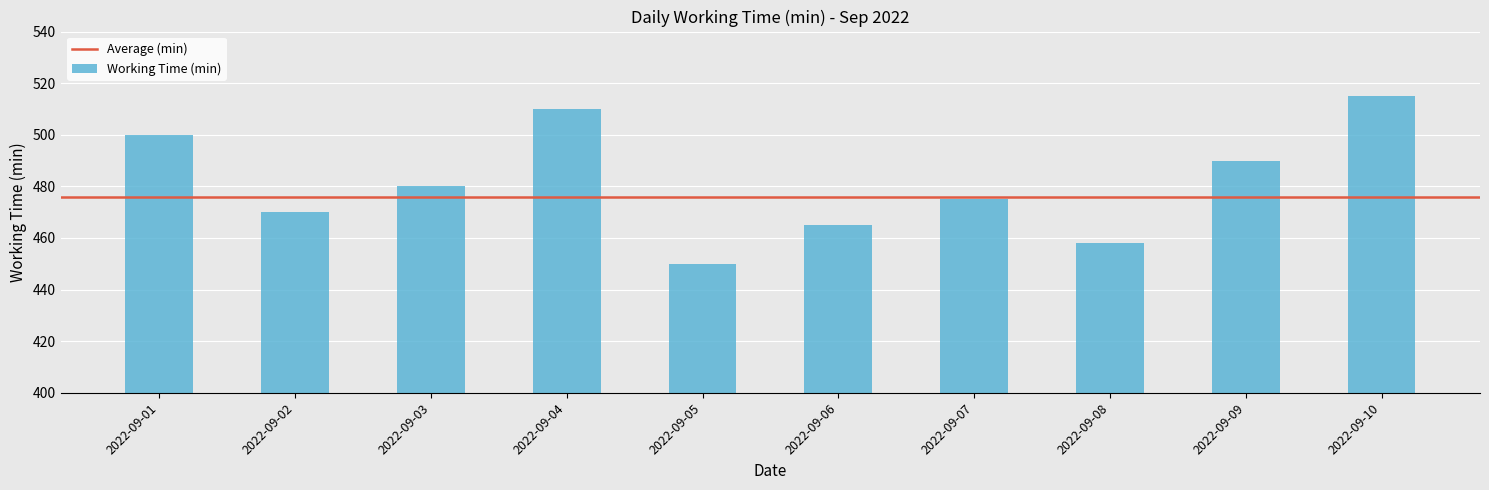

Where is the data nearest to the value 482?

2022-09-03